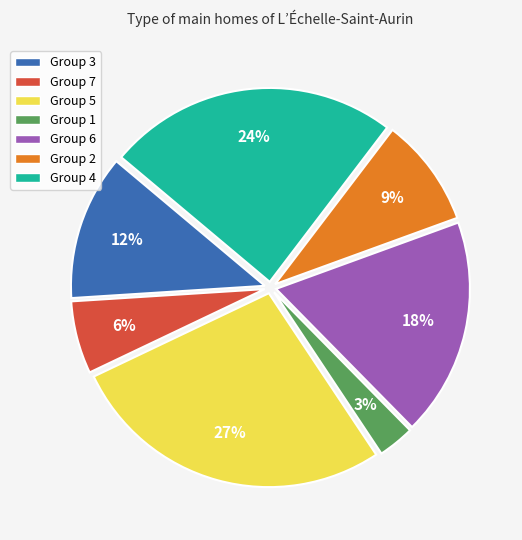

Does Group 4 represent more than half of the total?

No